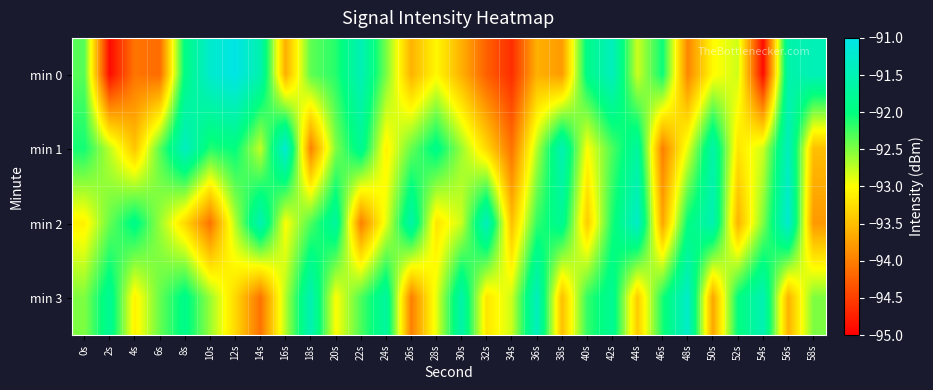

At which category does the chart reach its peak across all series?

12s